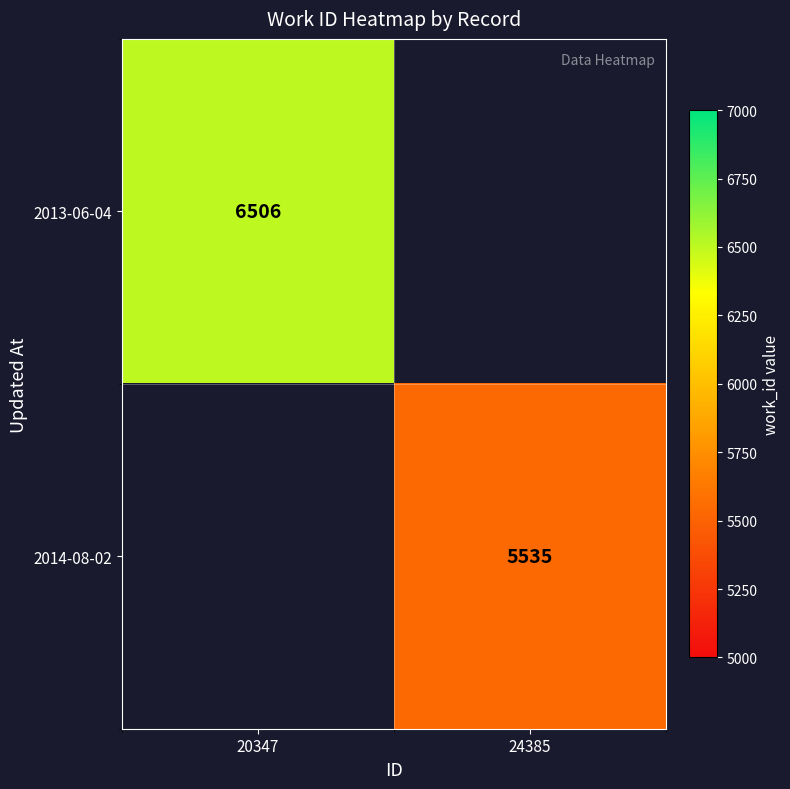

The value of 2013-06-04 at 20347 is 6506. True or false?

True